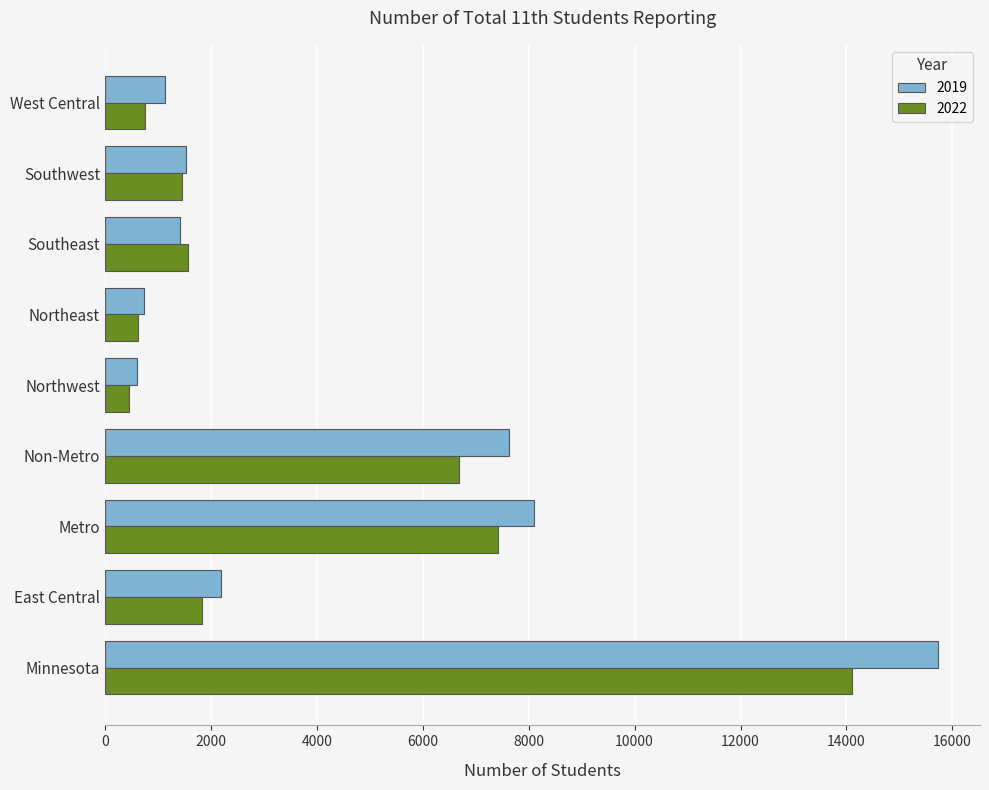

What is the average value of the 2022 series?

3878